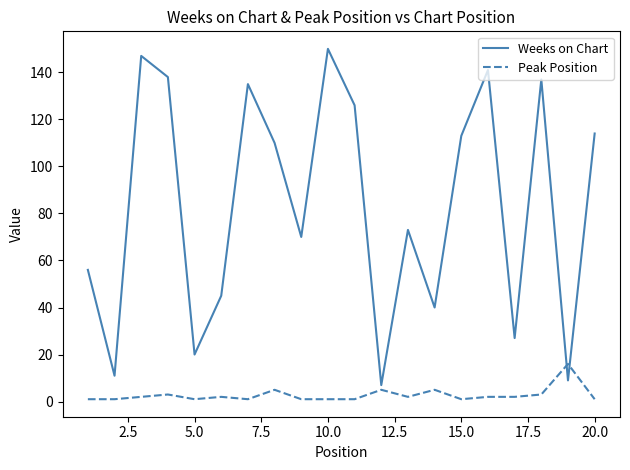

How many series are shown in this chart?

2